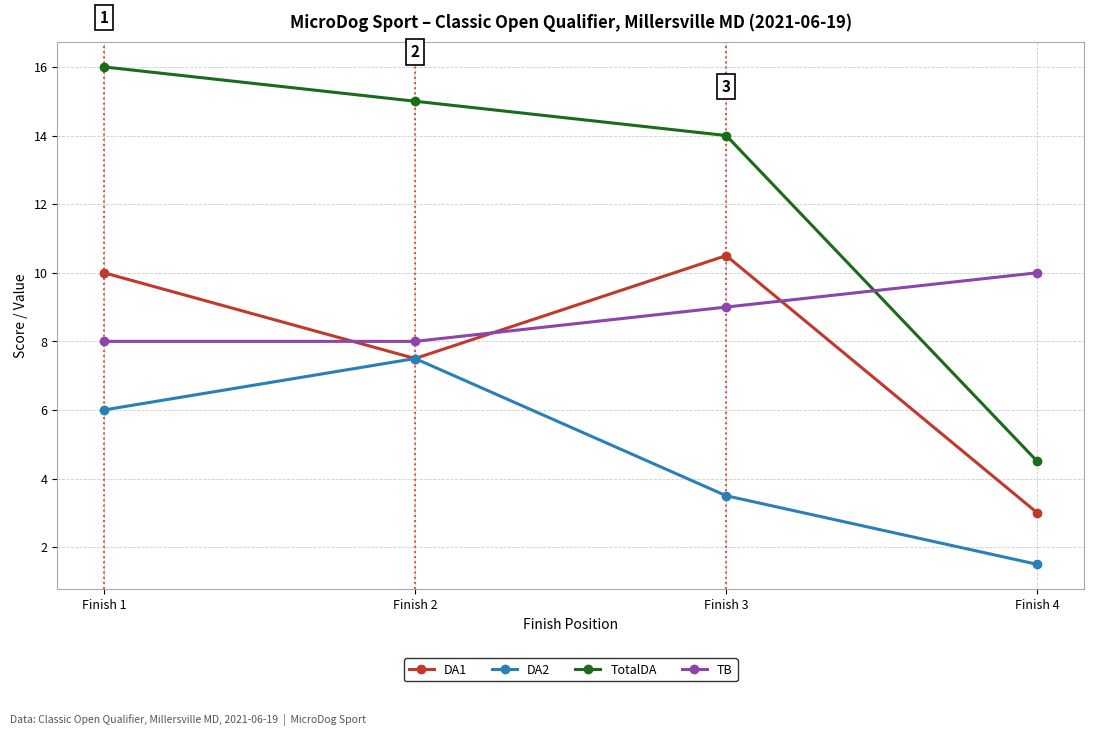

What is the spread (max minus min) of values at Finish 1?

10.0